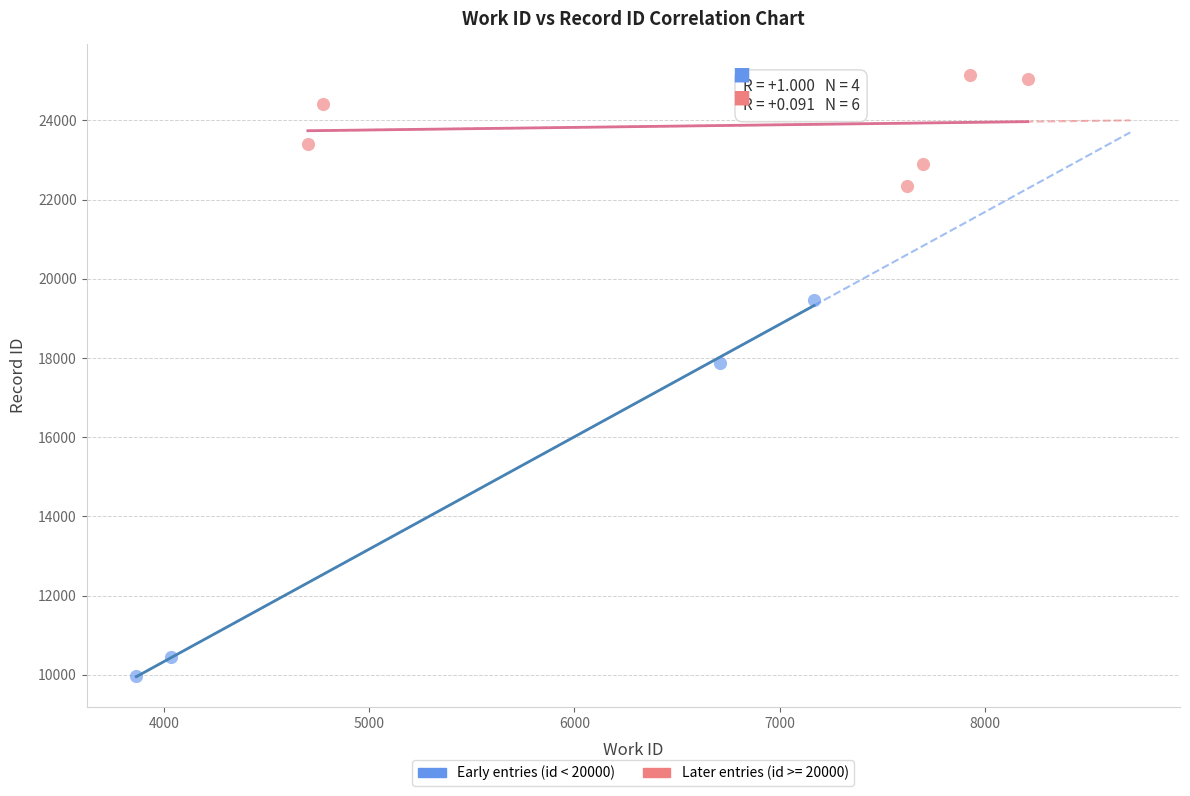

Which series has the largest Y range (max minus min)?

Early entries (id < 20000)